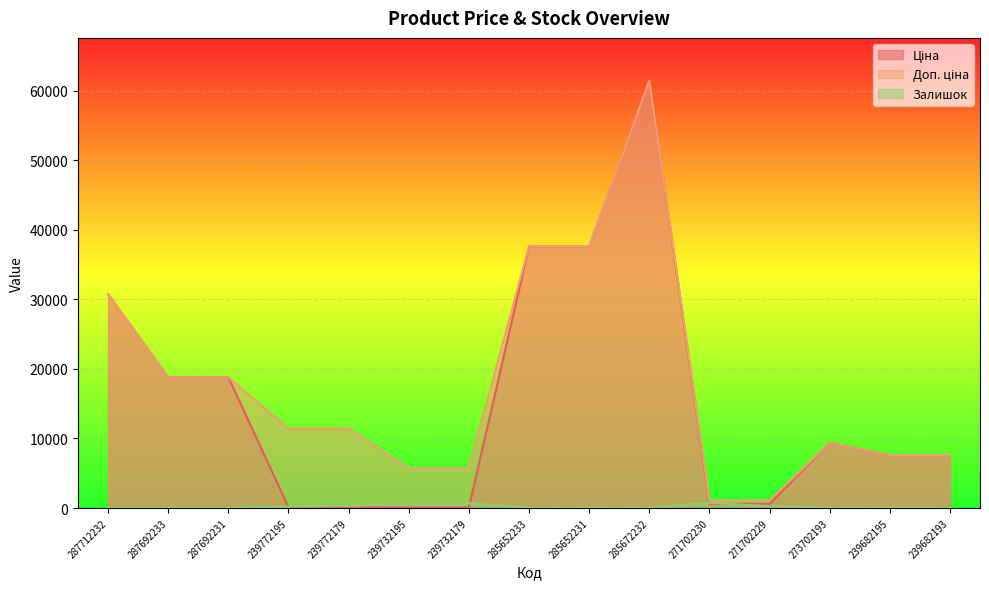

The value of Ціна at 239682193 is 7596.5. True or false?

True